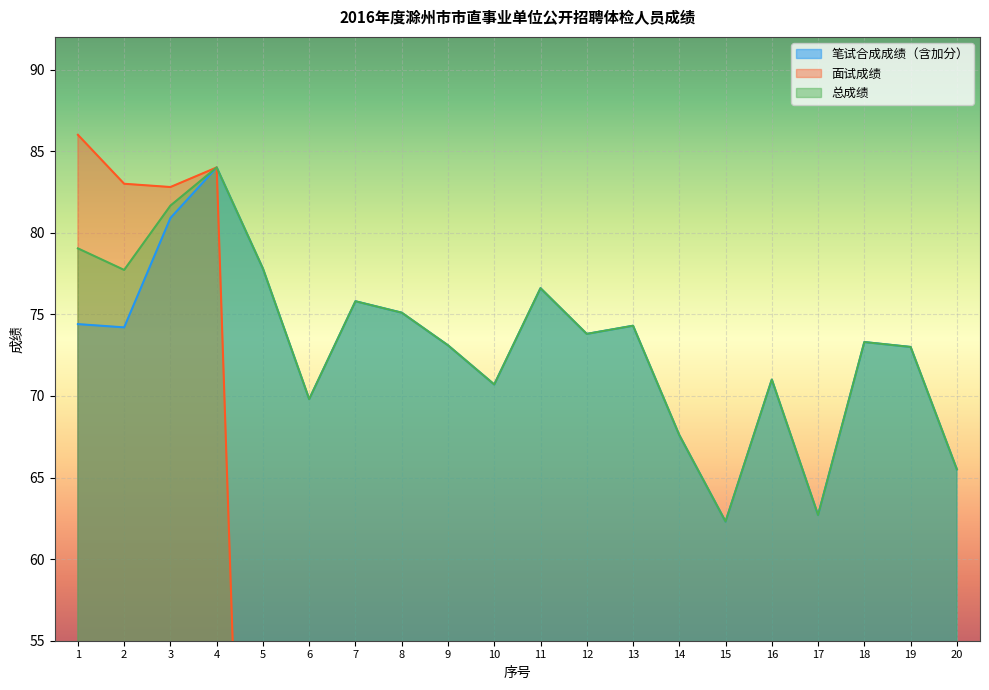

At 17, list the series in order from smallest to largest.

面试成绩, 笔试合成成绩（含加分）, 总成绩